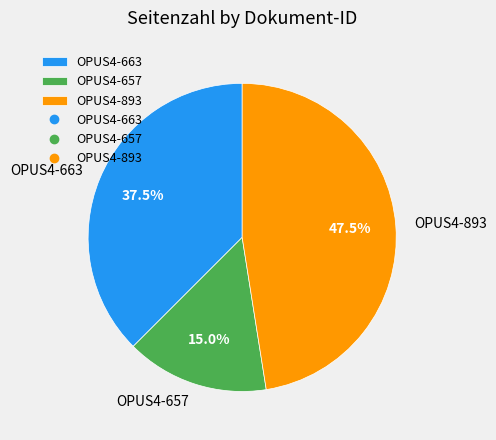

Which has a higher value, OPUS4-657 or OPUS4-893?

OPUS4-893